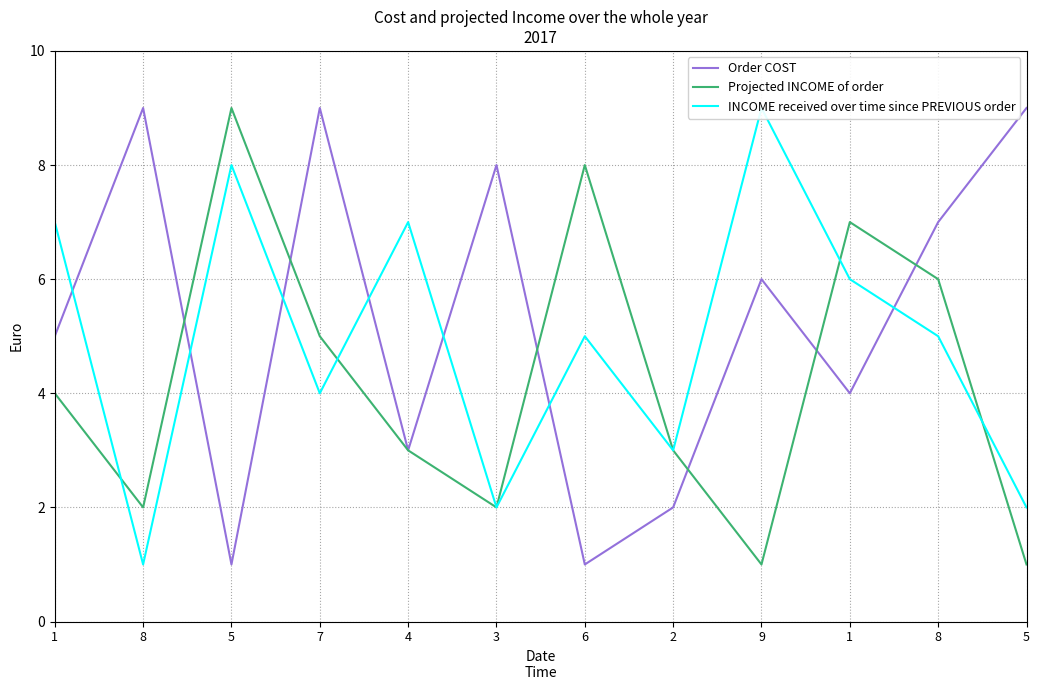

What is the sum of all Order COST values?

64